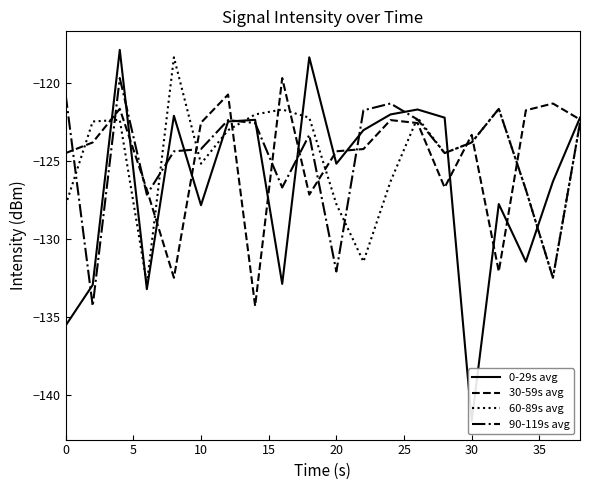

What is the highest value of the 60-89s avg series?

-118.4